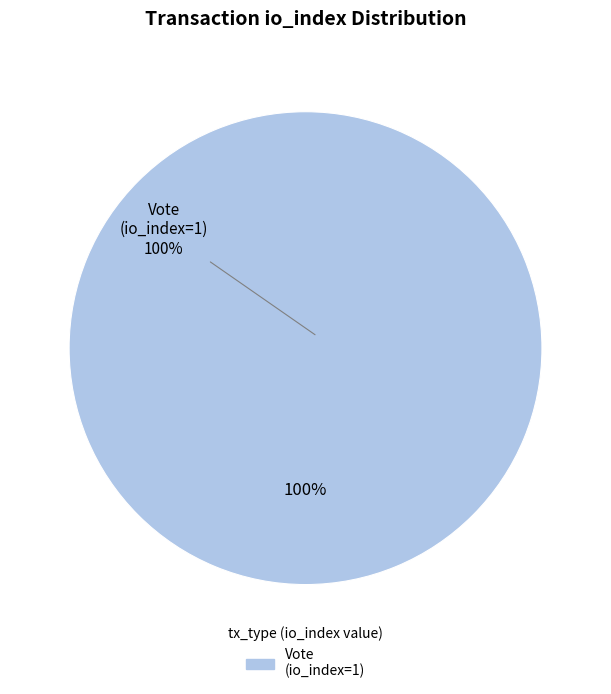

To the nearest percent, what percentage of the pie is Vote (io_index=1)?

100%